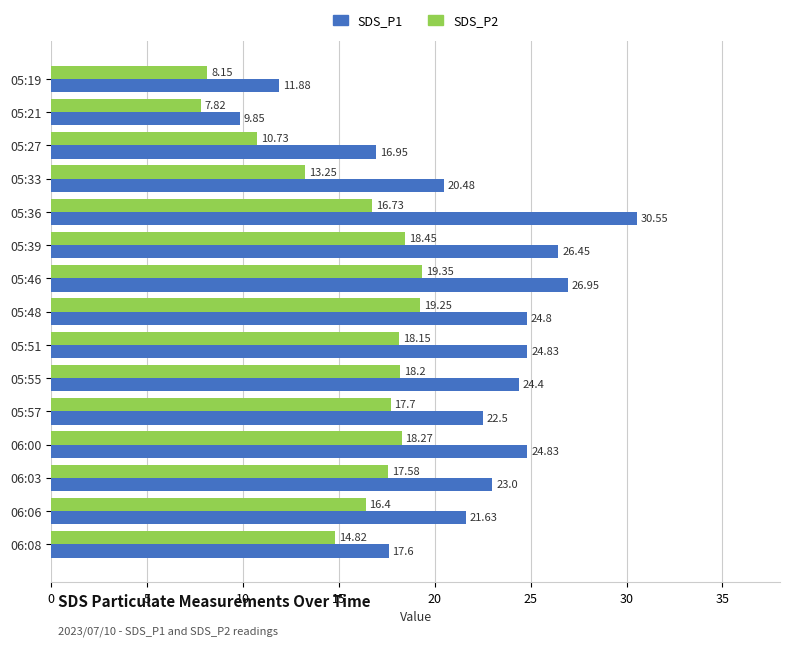

How many categories are shown in the chart?

15